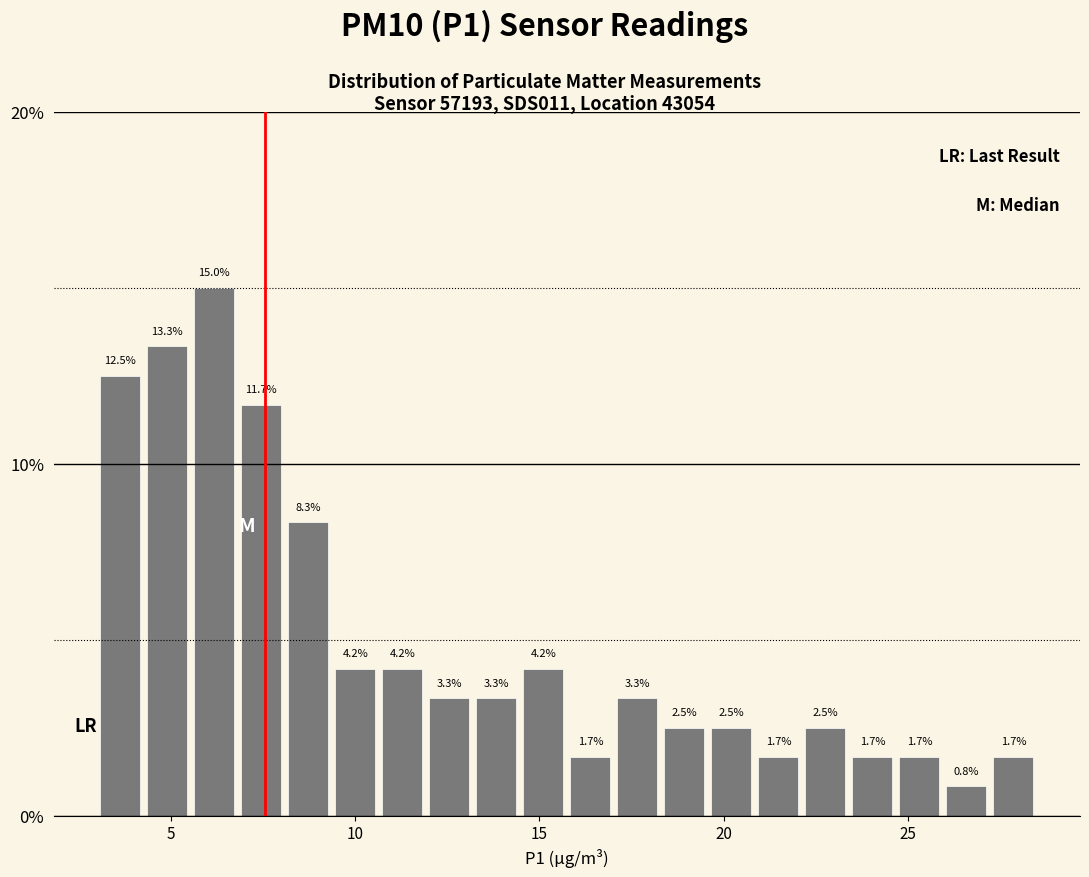

Read against the x-axis, roughly where is the centre of the tallest bar?

6.0